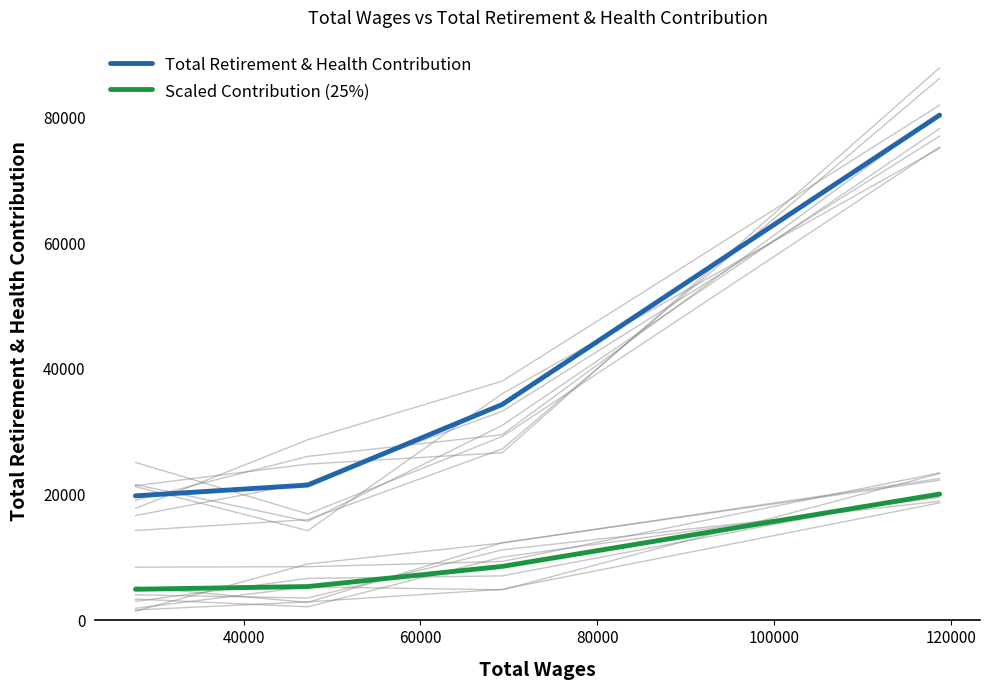

What is the maximum value for Scaled Contribution (25%)?

20086.0